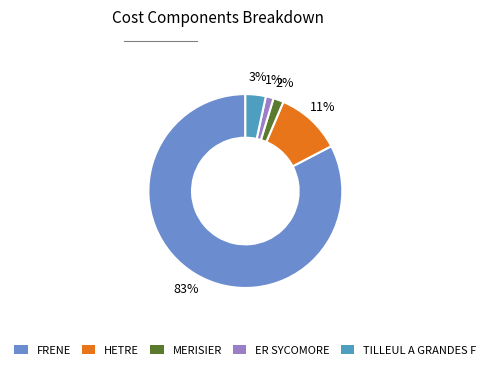

To the nearest percent, what portion does HETRE represent?

11%